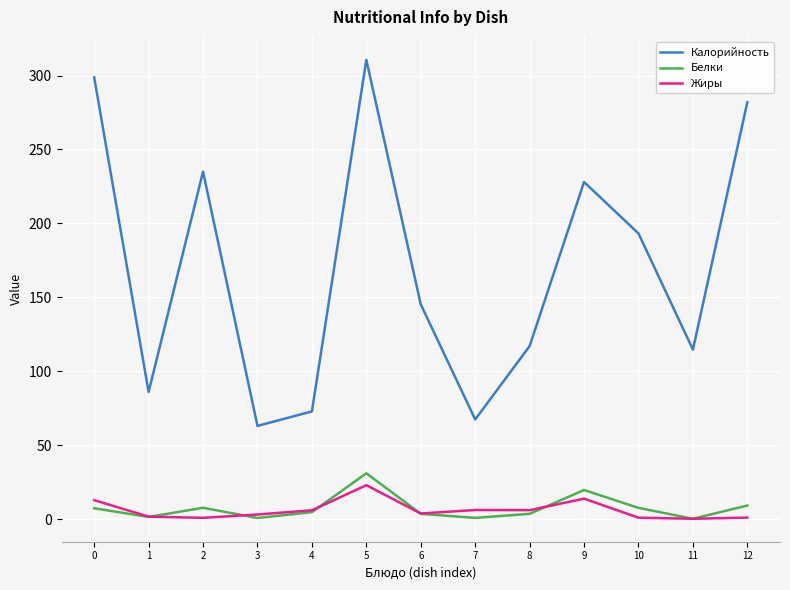

What is the sum of all Жиры values?

78.6